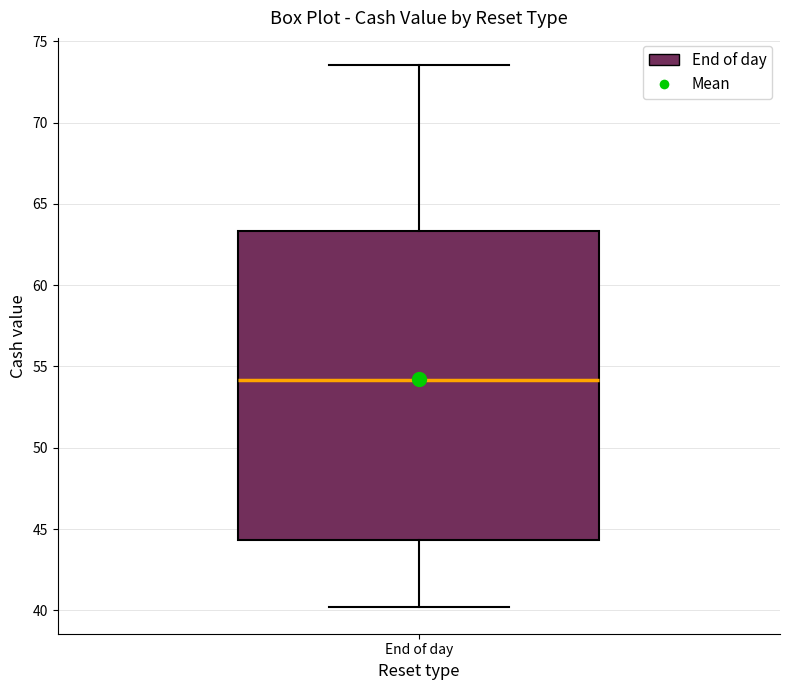

Read this box plot against the y-axis: the position of the median line, the range covered by the box, and the ends of both whiskers. The values are not printed on the chart, so give them approximately, as read against the axis.

median 54.0, box 44.5 to 63.5, whiskers 40.0 to 73.5